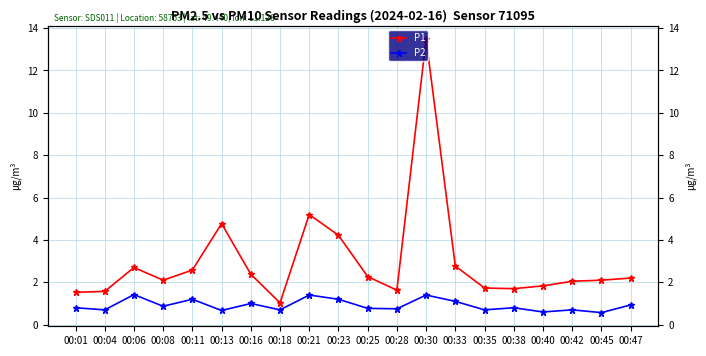

Which series has the largest total across all categories?

P1